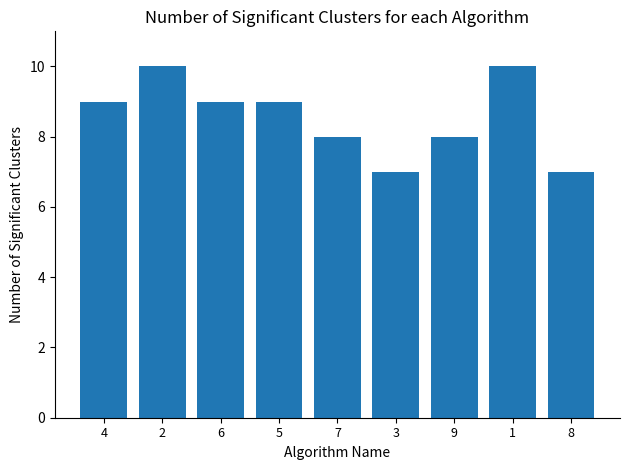

Read the value at 5.

9